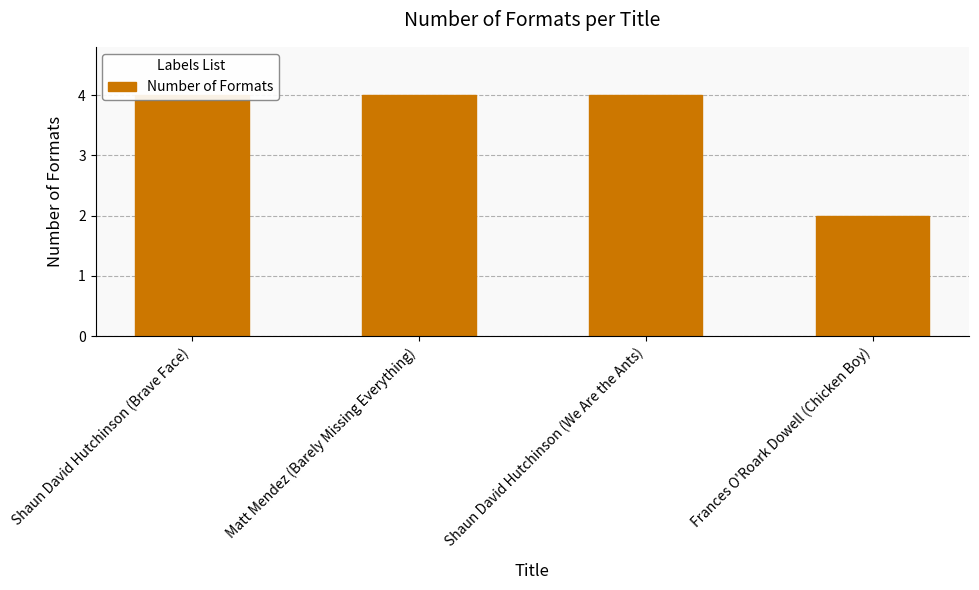

How many values are between 4 and 5?

3